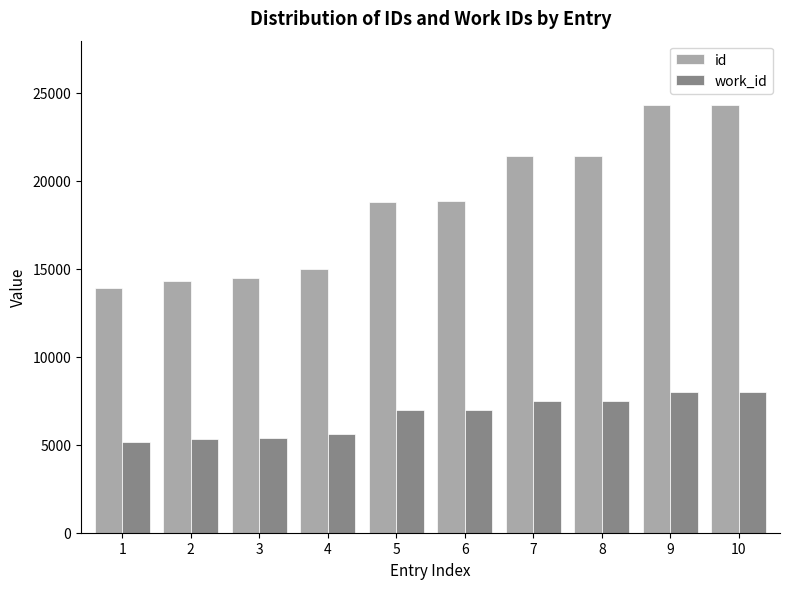

List the series in order of their peak value, lowest first.

work_id, id